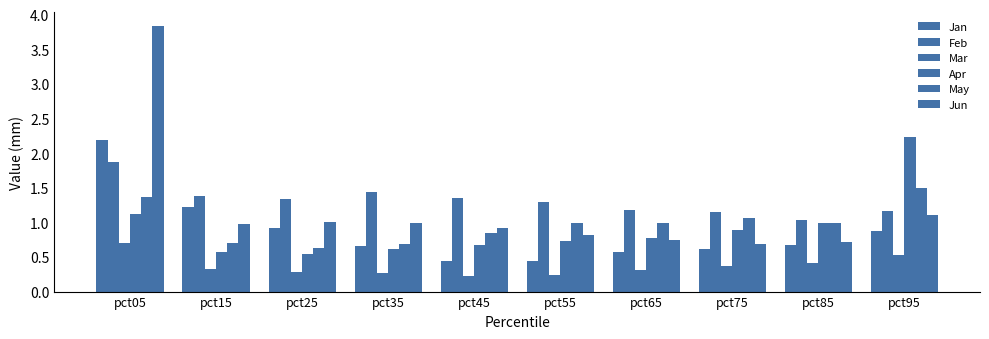

Reading left to right, what are all the values shown in this chart?

Jan: pct05=2.2	pct15=1.2	pct25=0.9	pct35=0.7	pct45=0.4	pct55=0.4	pct65=0.6	pct75=0.6	pct85=0.7	pct95=0.9
Feb: pct05=1.9	pct15=1.4	pct25=1.3	pct35=1.4	pct45=1.4	pct55=1.3	pct65=1.2	pct75=1.1	pct85=1.0	pct95=1.2
Mar: pct05=0.7	pct15=0.3	pct25=0.3	pct35=0.3	pct45=0.2	pct55=0.2	pct65=0.3	pct75=0.4	pct85=0.4	pct95=0.5
Apr: pct05=1.1	pct15=0.6	pct25=0.5	pct35=0.6	pct45=0.7	pct55=0.7	pct65=0.8	pct75=0.9	pct85=1.0	pct95=2.2
May: pct05=1.4	pct15=0.7	pct25=0.6	pct35=0.7	pct45=0.8	pct55=1.0	pct65=1.0	pct75=1.1	pct85=1.0	pct95=1.5
Jun: pct05=3.8	pct15=1.0	pct25=1.0	pct35=1.0	pct45=0.9	pct55=0.8	pct65=0.7	pct75=0.7	pct85=0.7	pct95=1.1